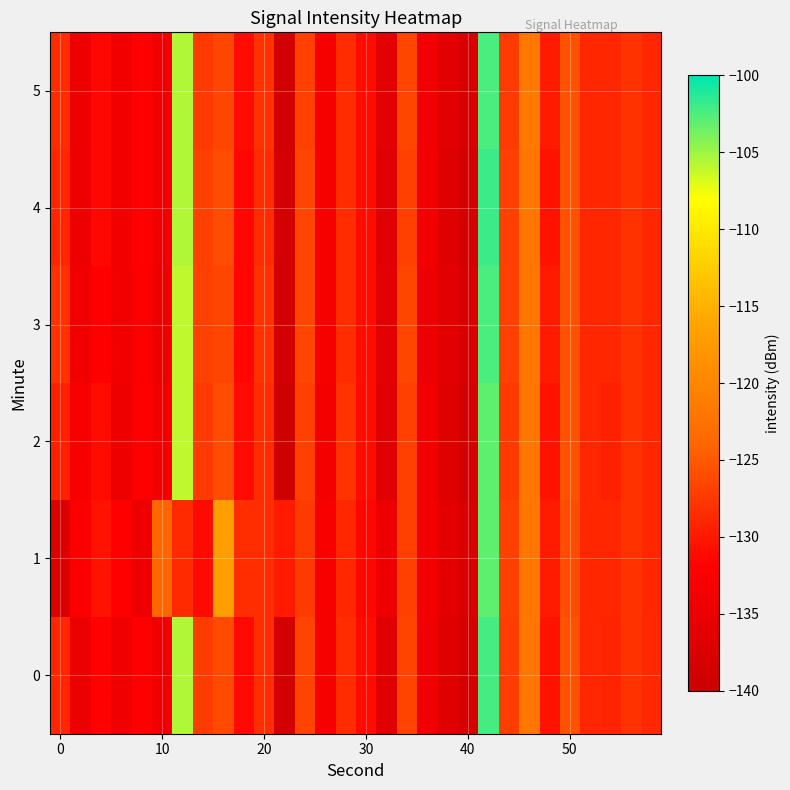

Which series has the largest total across all categories?

5